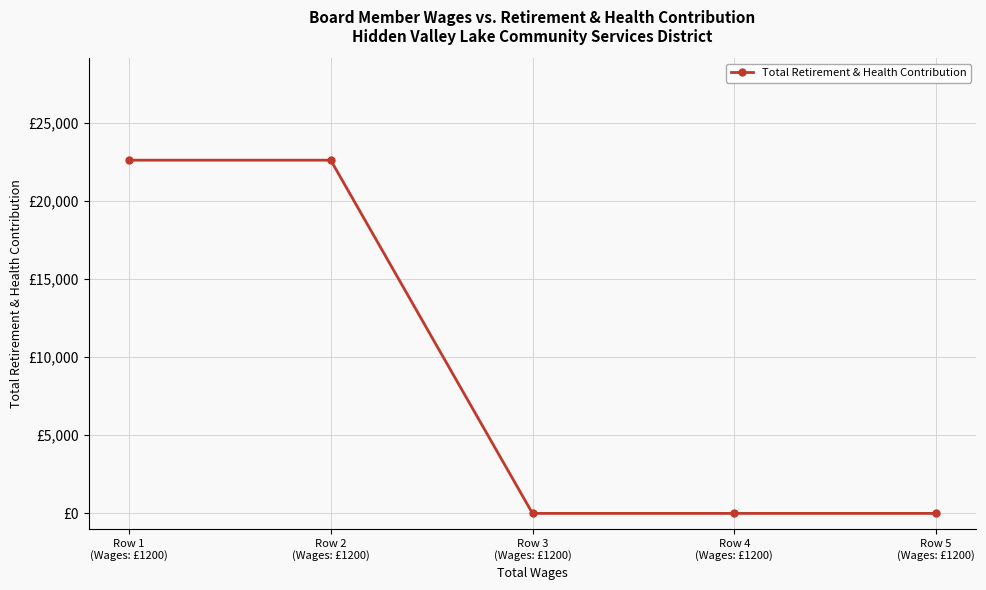

Count the values in the range 0 to 22592.

5